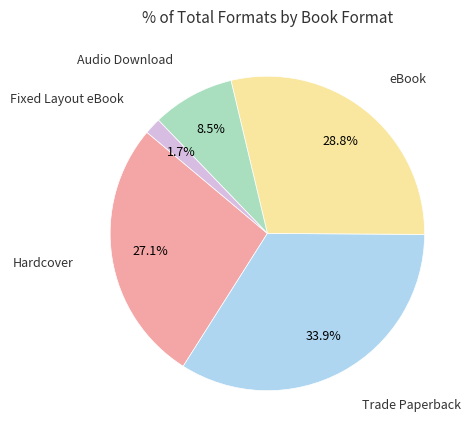

To the nearest percent, what percentage of the pie is Hardcover?

27%